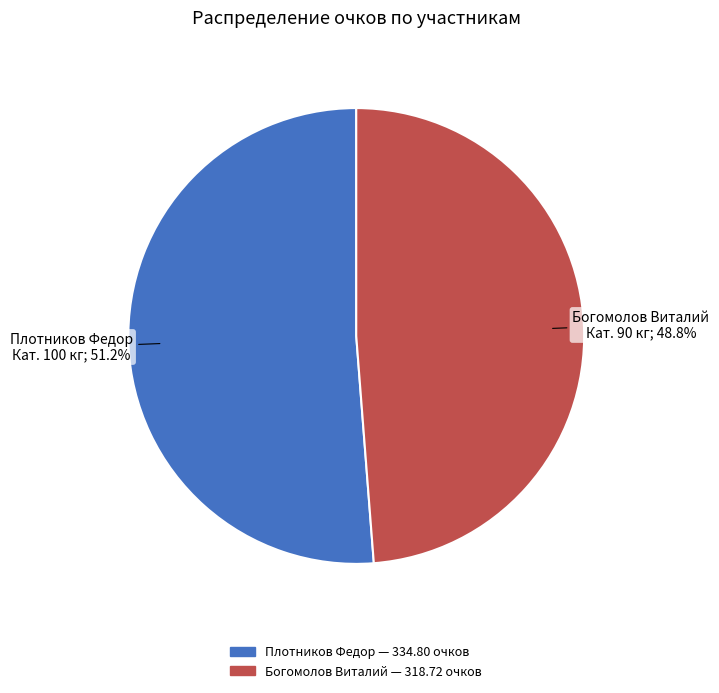

Is there any slice that represents more than half of the pie?

Yes